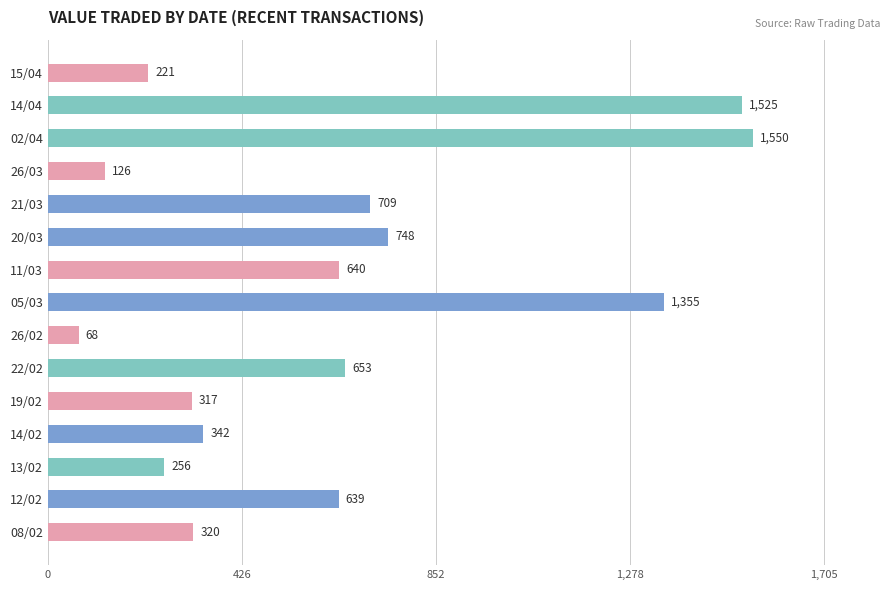

What is the average value?

631